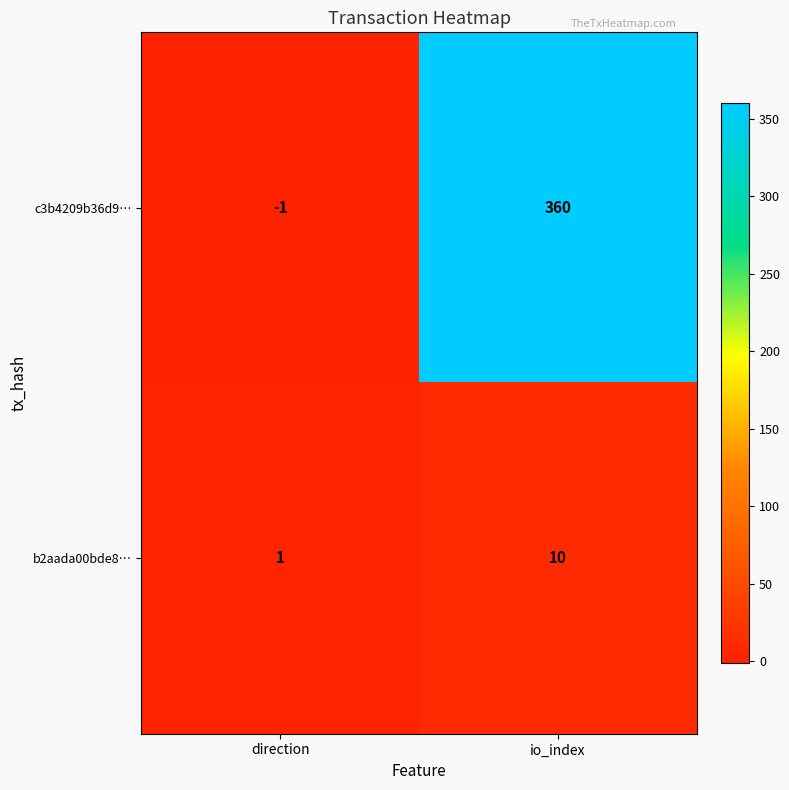

Rank the series at direction from lowest to highest value.

c3b4209b36d9…, b2aada00bde8…